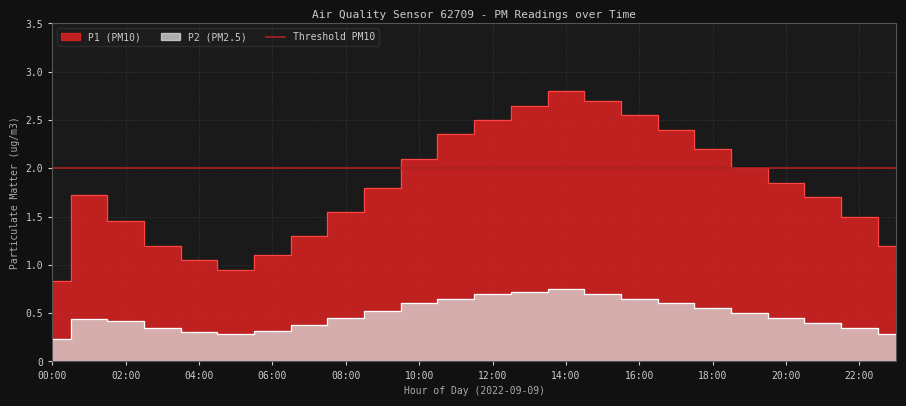

How many lines are shown in the chart?

2